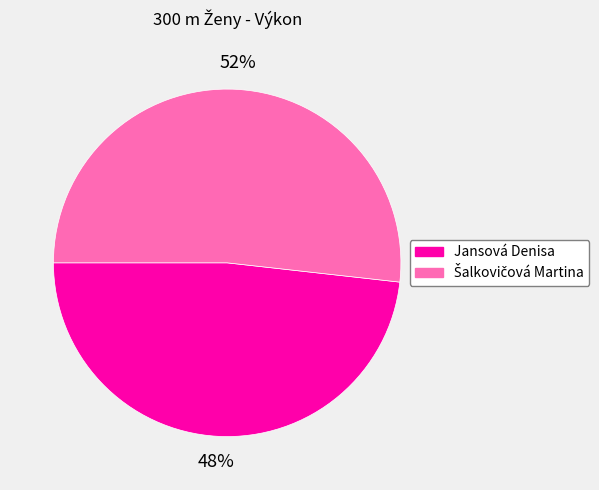

To the nearest percent, what is the average slice percentage?

50%